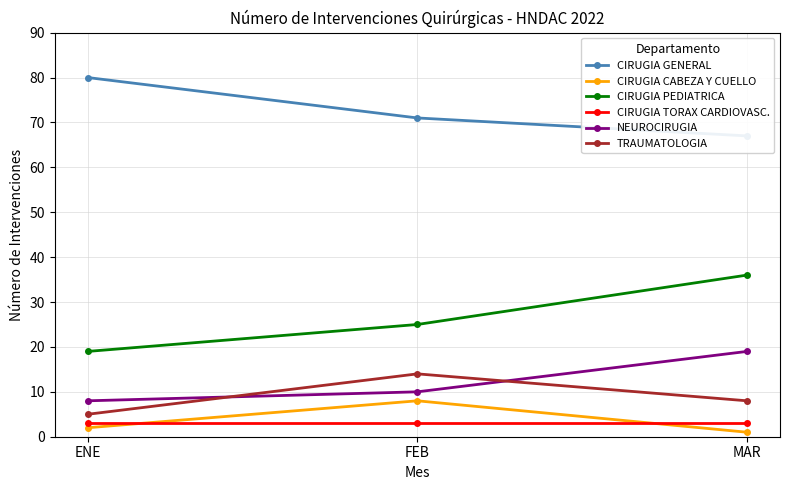

Which category has the lowest value in the CIRUGIA TORAX CARDIOVASC. series?

ENE